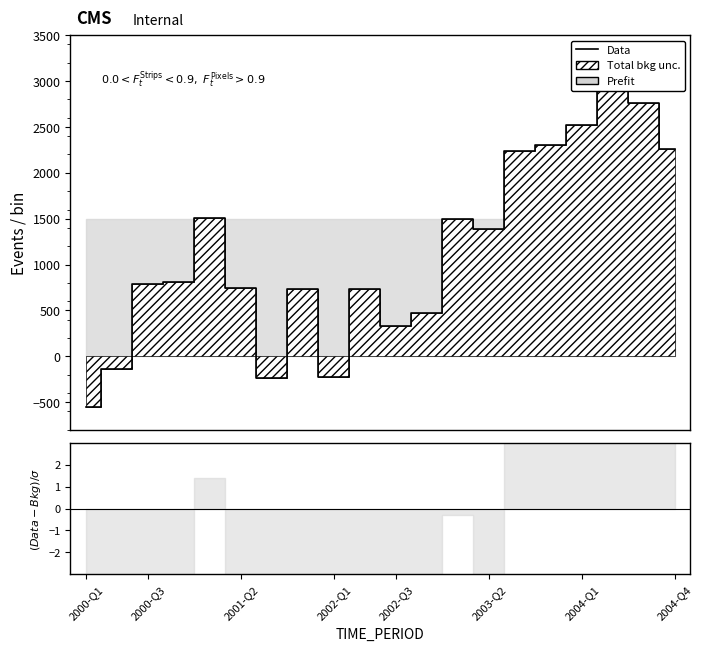

Reading right to left, transcribe all the data shown in this chart.

2262.4	2765.8	2907.2	2517.9	2299.5	2241.2	1390.8	1498.1	467.3	332.9	731.6	-225.1	737.3	-237.5	746.6	1510.6	809.9	785.1	-144.1	-556.4